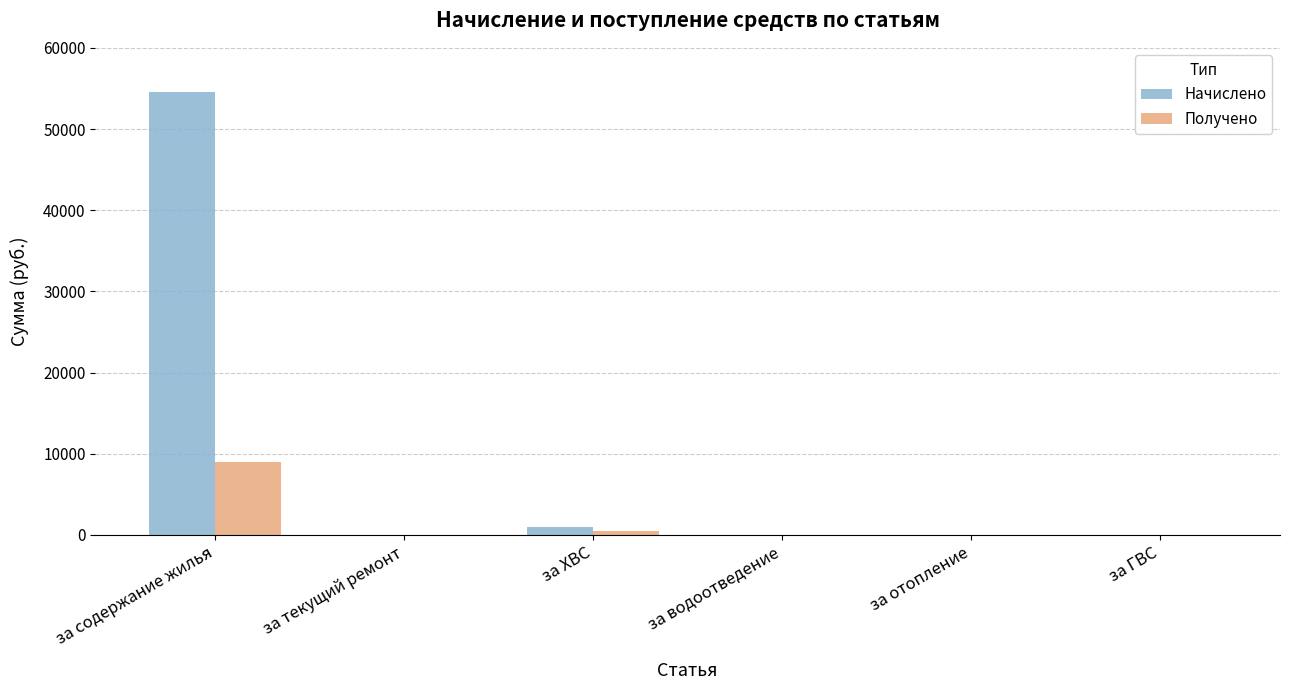

Reading left to right, transcribe all the data shown in this chart.

Начислено: 54607.6	0.0	940.5	0.0	0.0	0.0
Получено: 9009.0	0.0	438.0	0.0	0.0	0.0